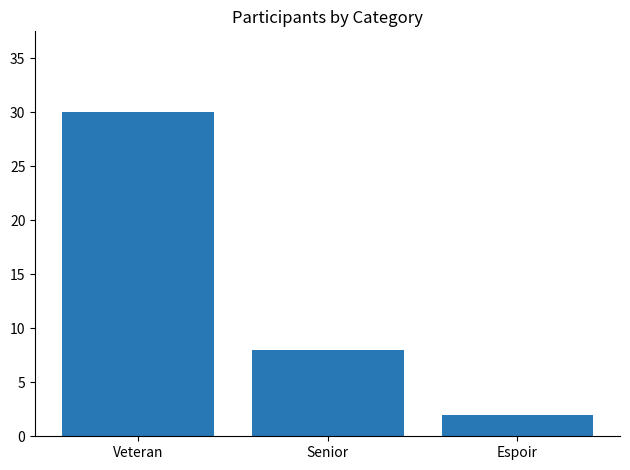

List the labels in order of value, smallest first.

Espoir, Senior, Veteran